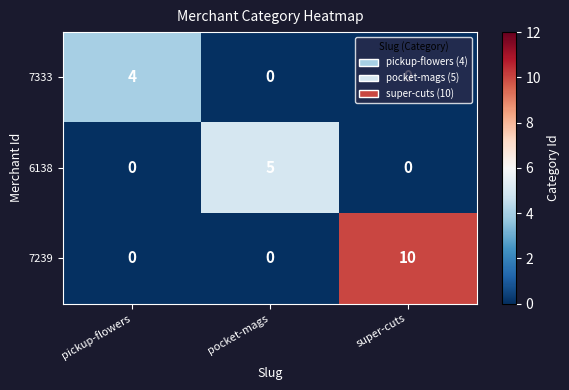

List the series in order of their peak value, highest first.

7239, 6138, 7333